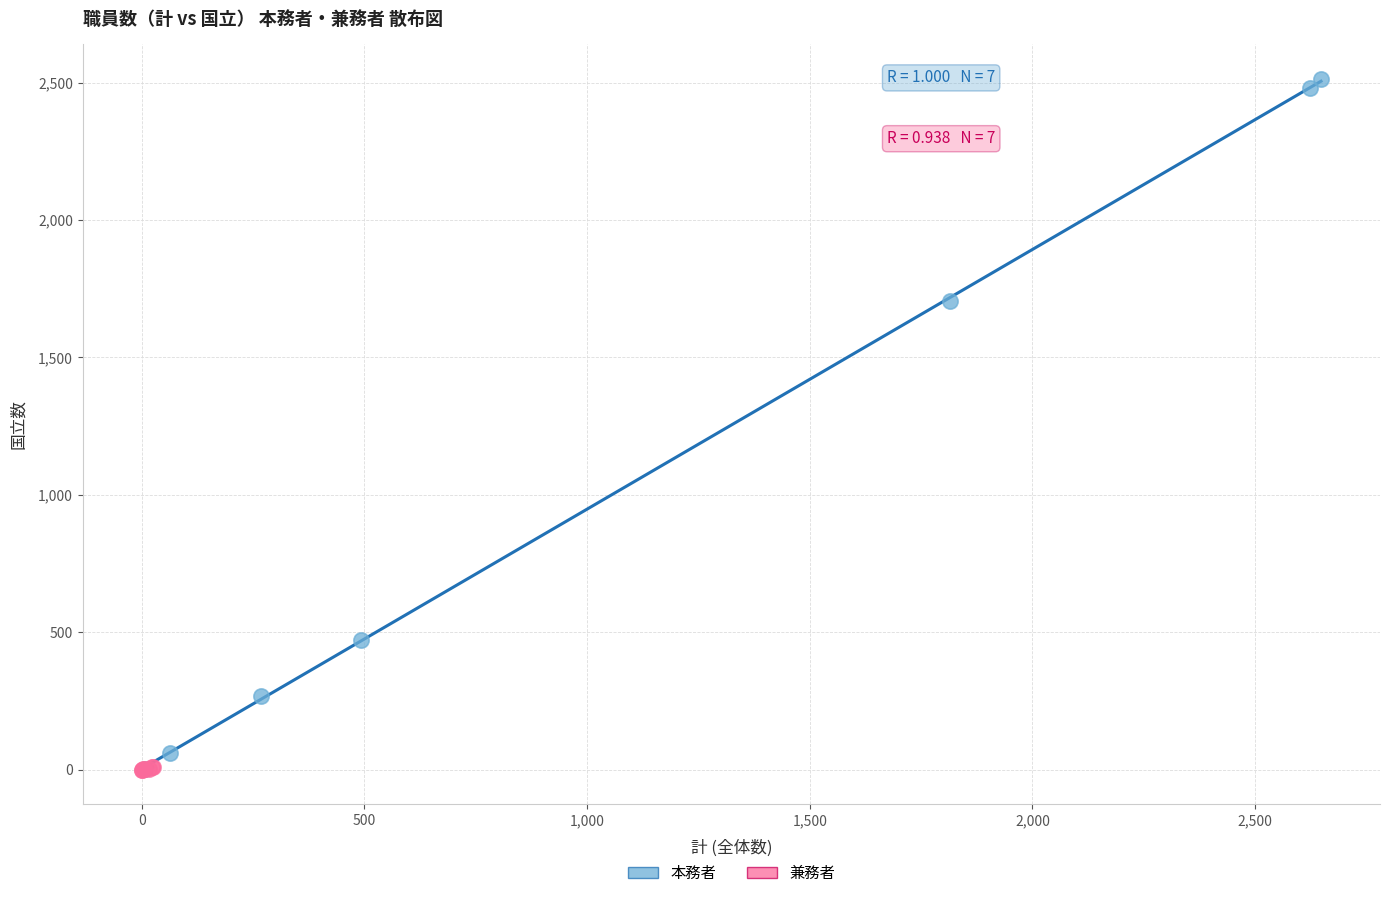

Which series contains the highest Y value?

本務者